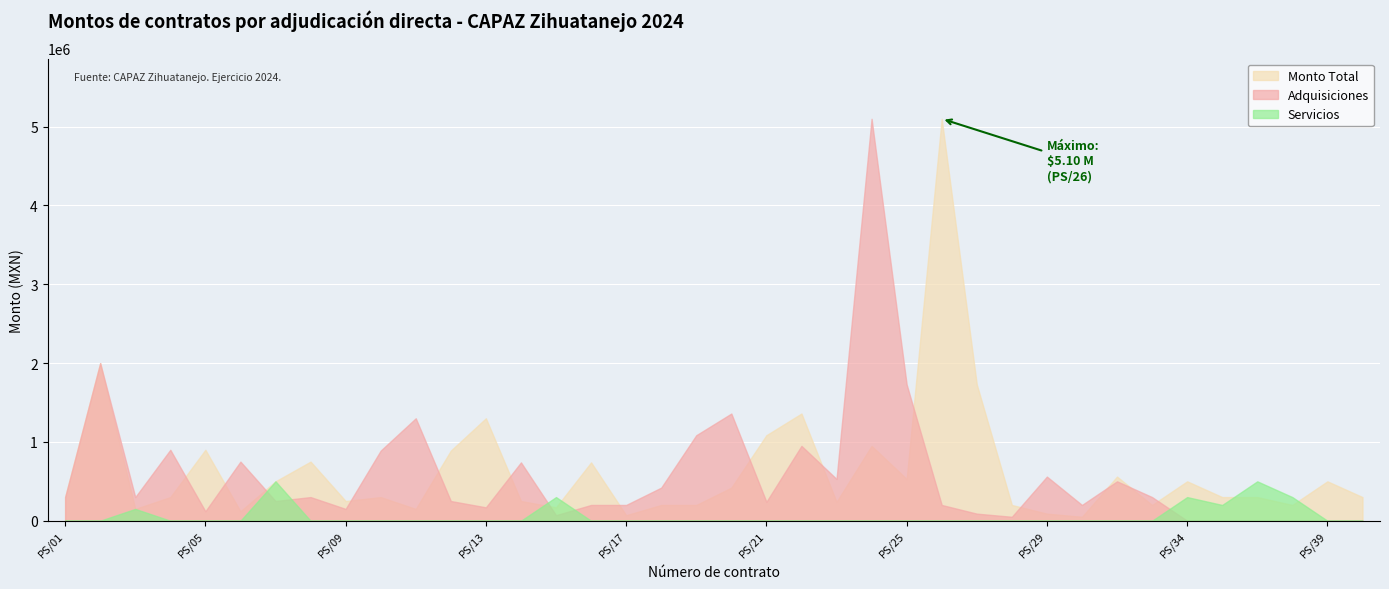

Which label corresponds to the largest value in the chart?

PS/24